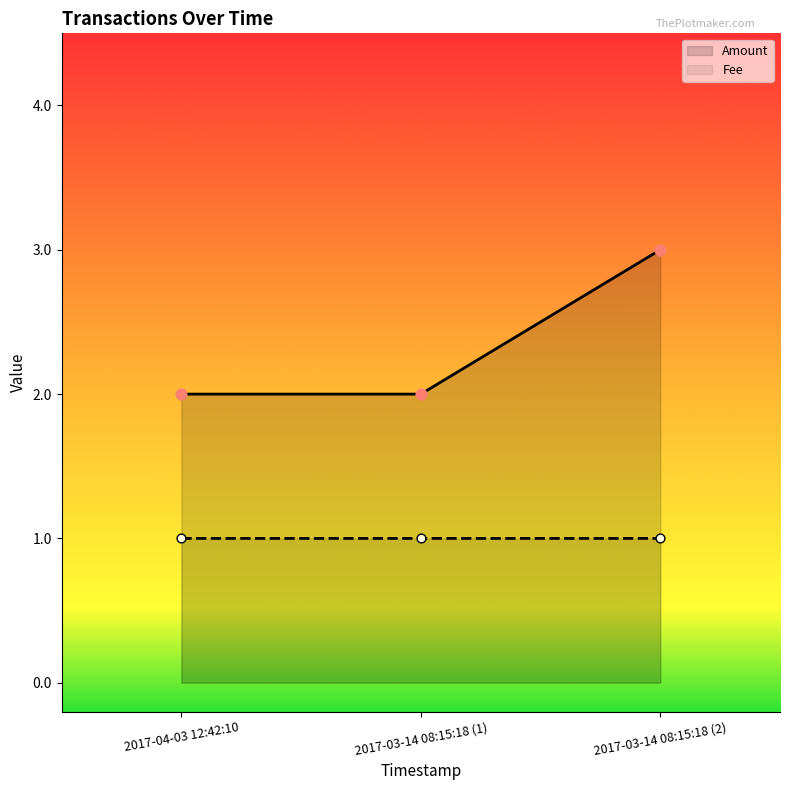

At which category is the sum across all series the highest?

2017-03-14 08:15:18 (2)